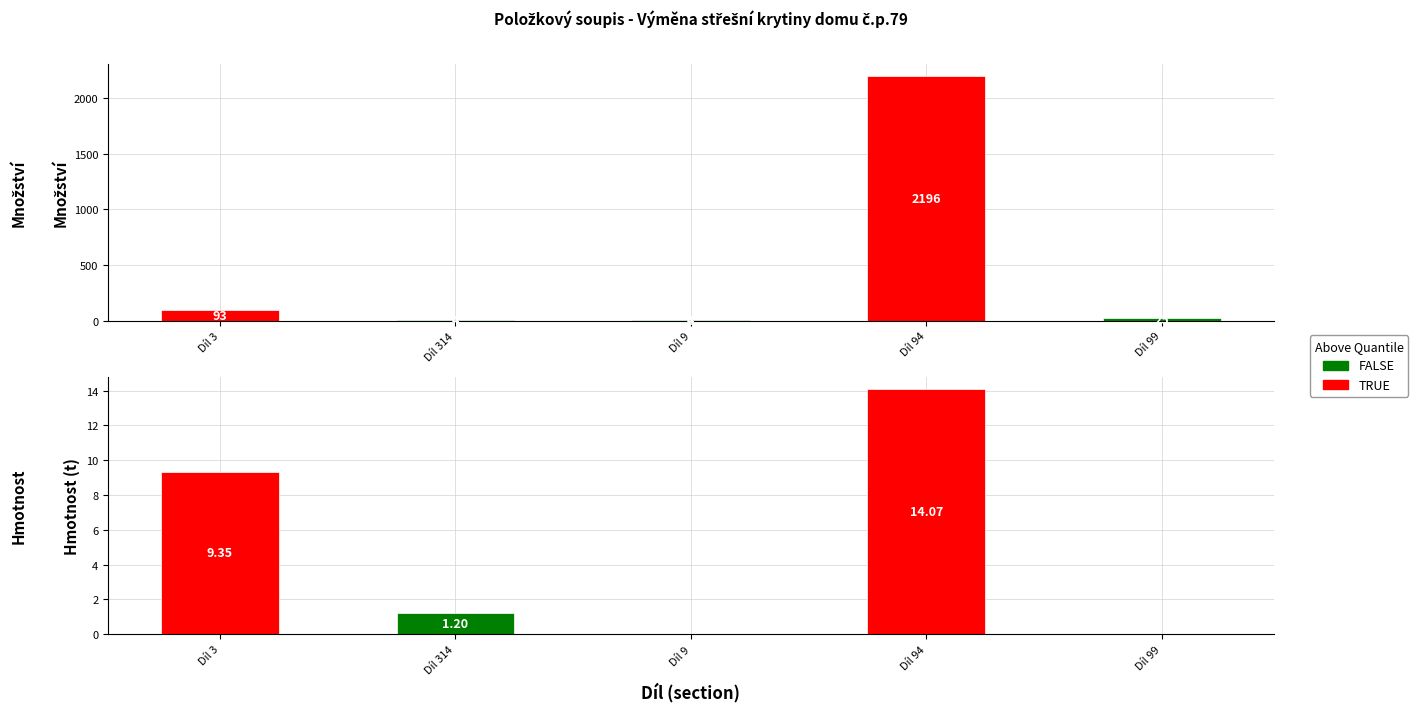

How many data points in Množství are above 24?

3